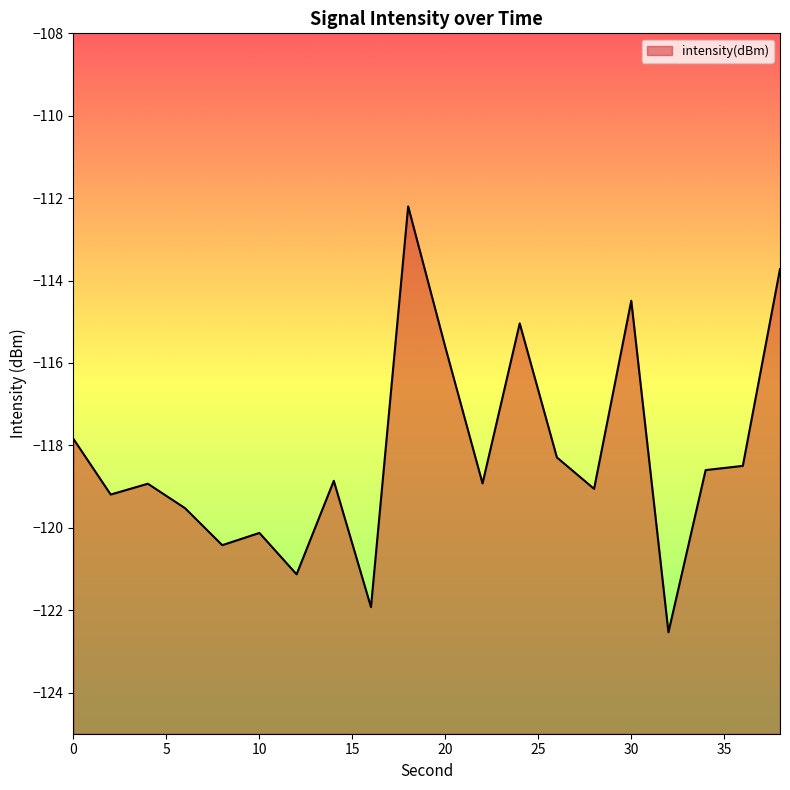

The chart shows a value of -155.7 at 28. True or false?

False